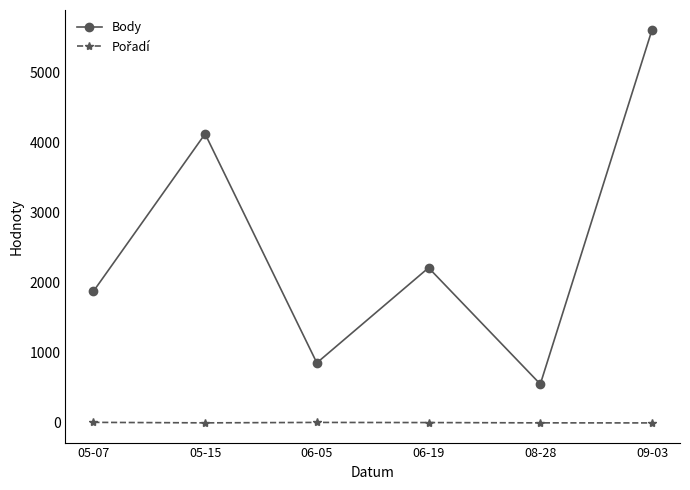

Is this an area chart (filled region under the line)?

No